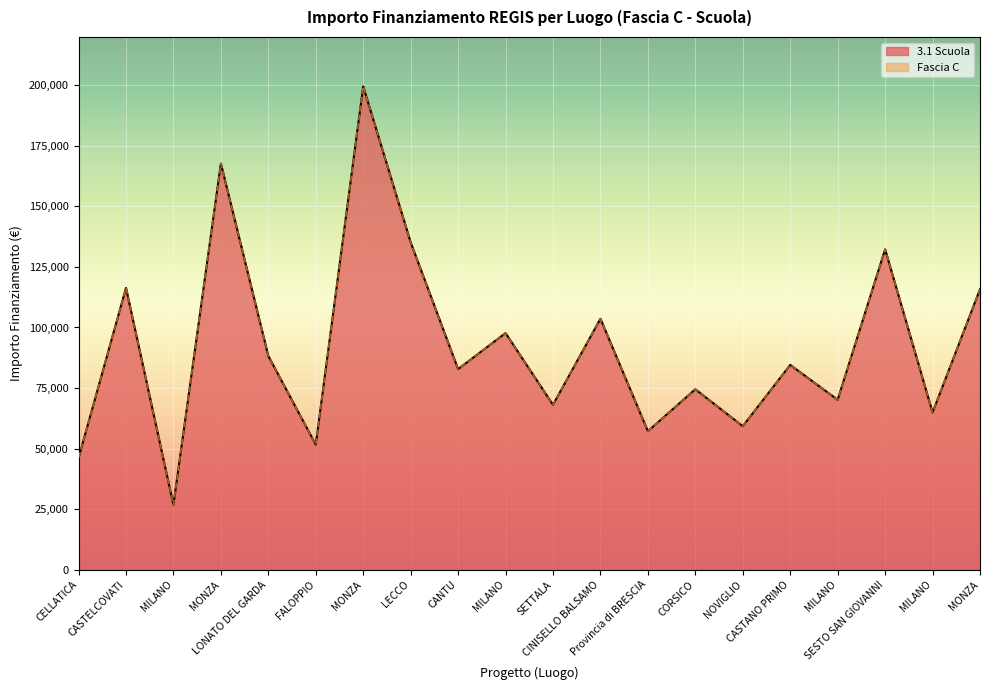

True or false: 3.1 Scuola has more than 0 points higher than both neighbors.

True